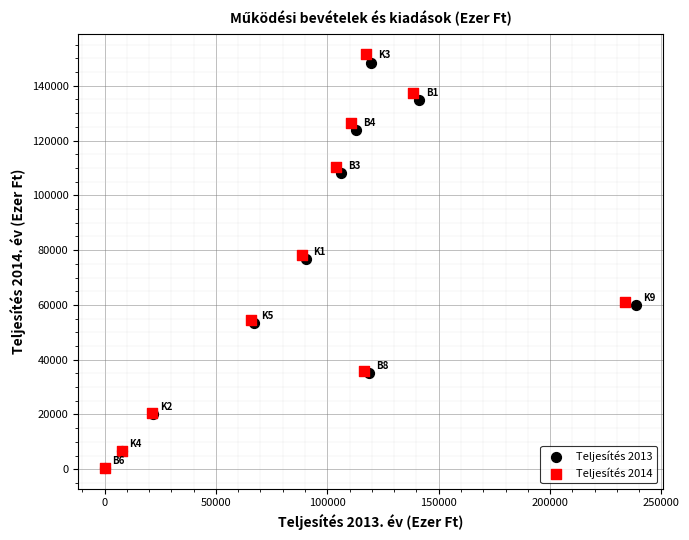

Which series has the largest Y range (max minus min)?

Teljesítés 2014